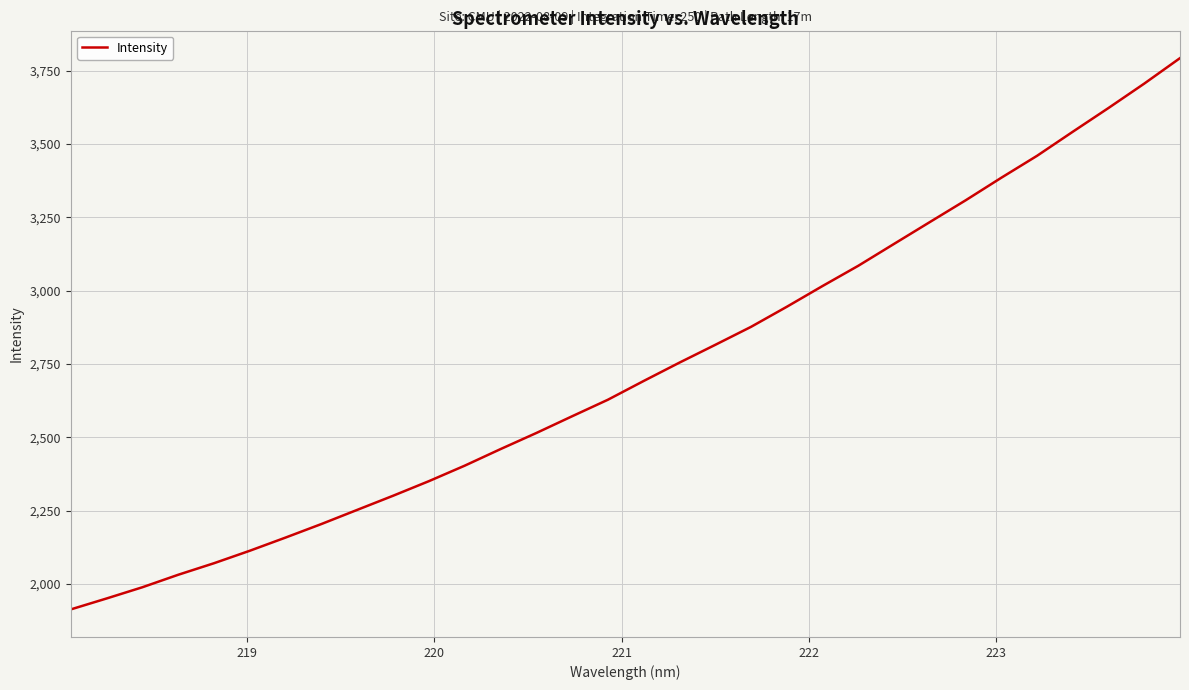

What is the difference between the maximum and minimum values?

1880.2